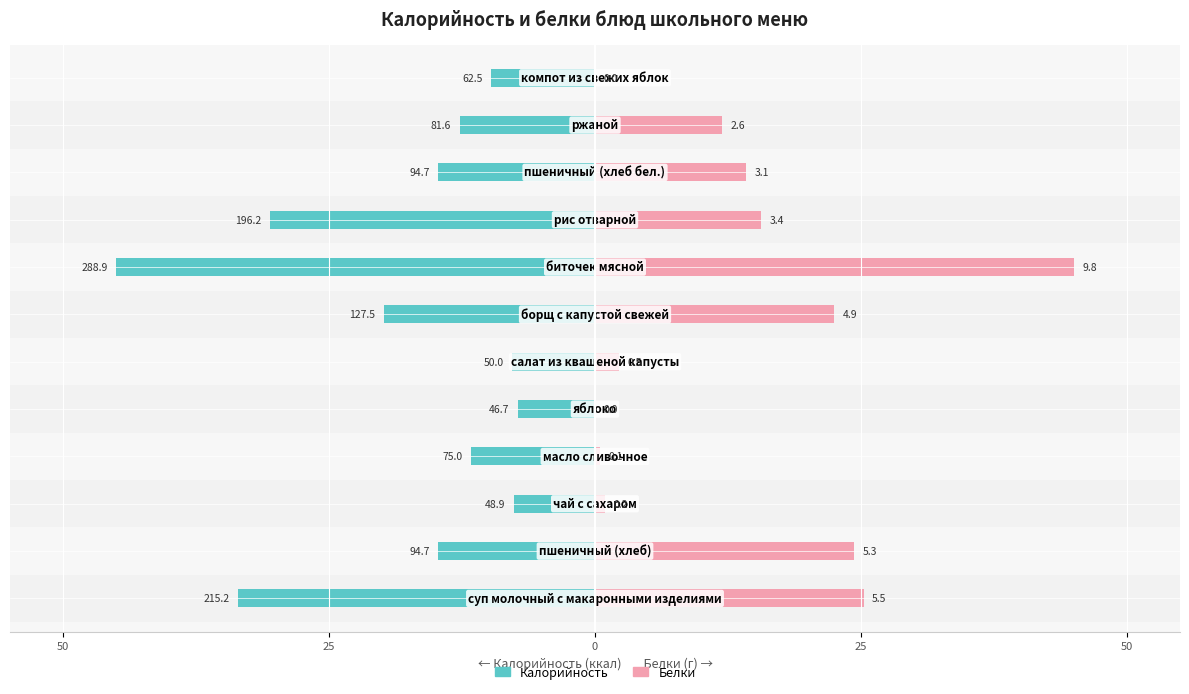

What is the value of the Калорийность bar at the 8th from the left?

-45.0